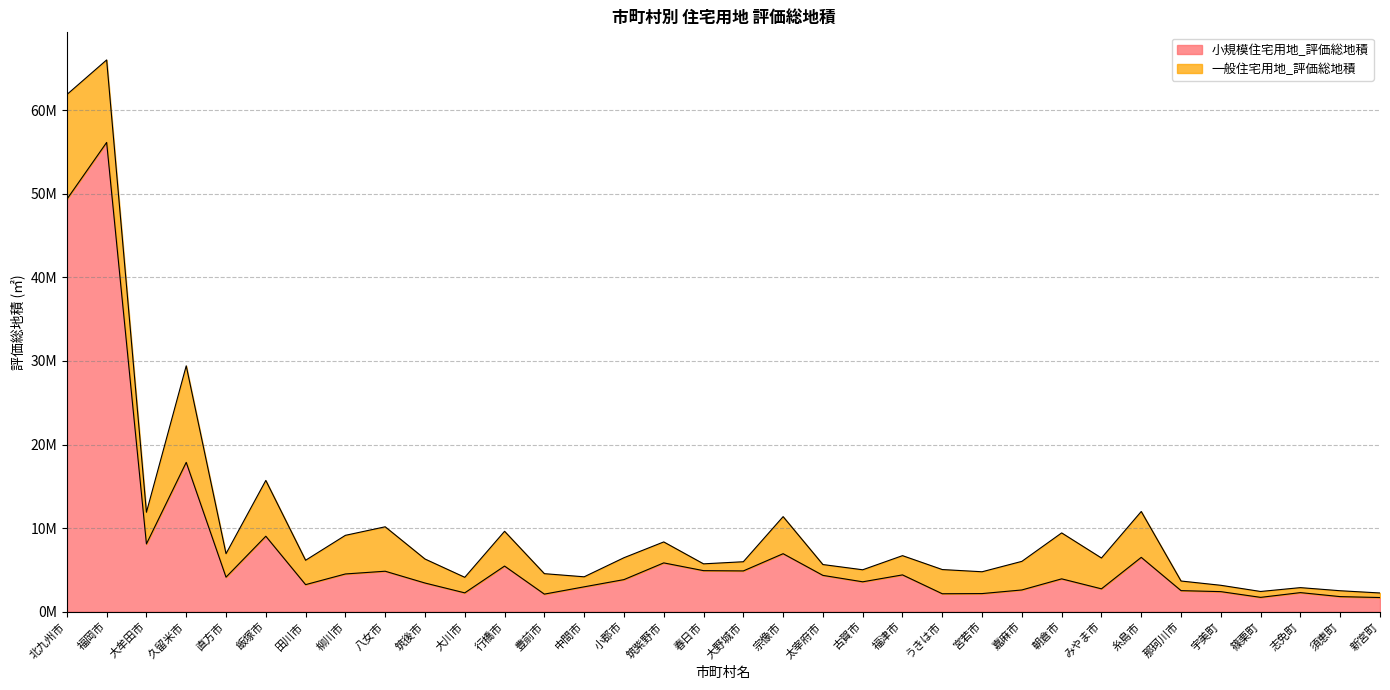

What is the label of the 5th point from the right?

宇美町